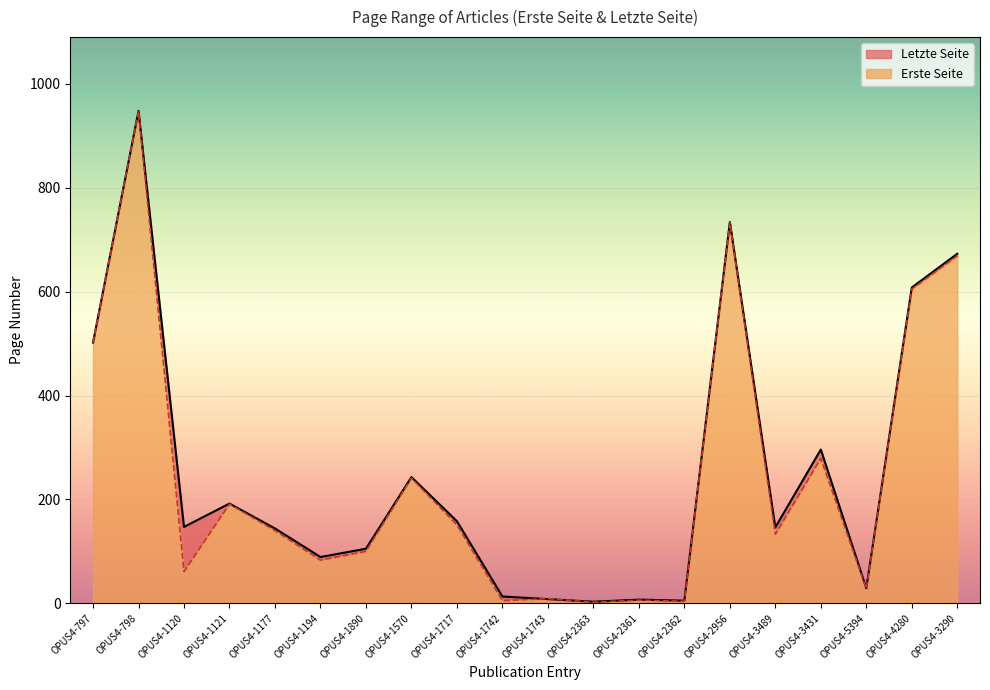

What is the value of the Erste Seite point at the 4th from the left?

191